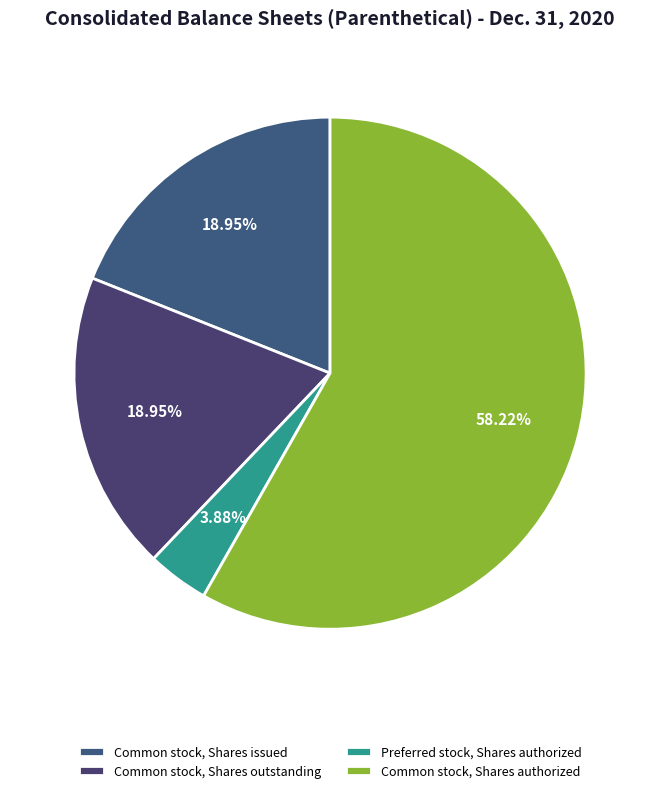

Which category accounts for the majority?

Common stock, Shares authorized